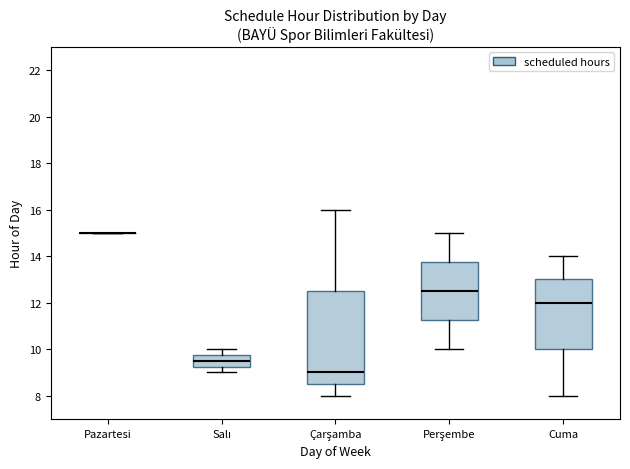

Comparing the boxes themselves (not the whiskers), which one is the tallest?

Çarşamba